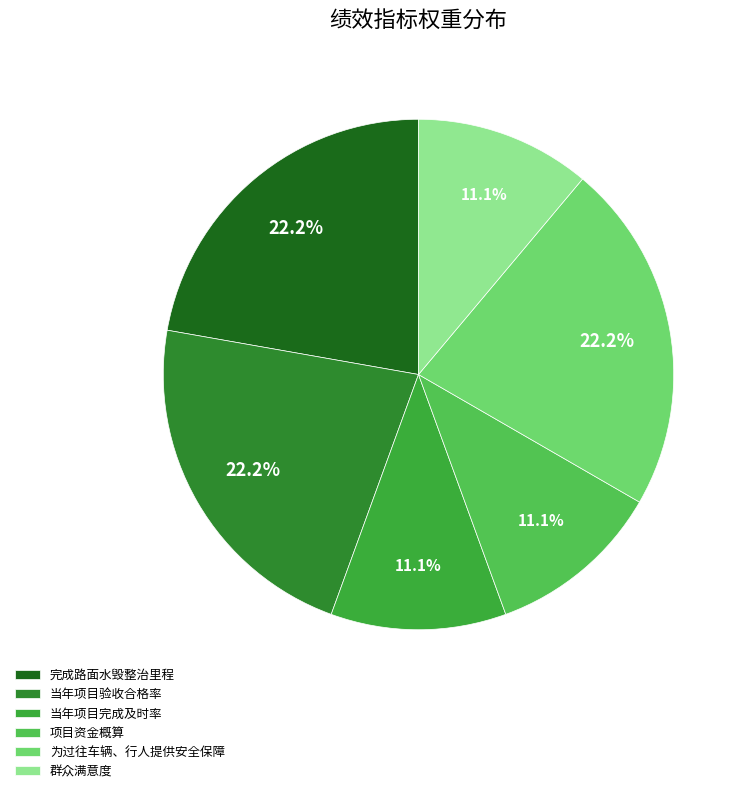

To the nearest percent, what percentage of the pie is 为过往车辆、行人提供安全保障?

22%